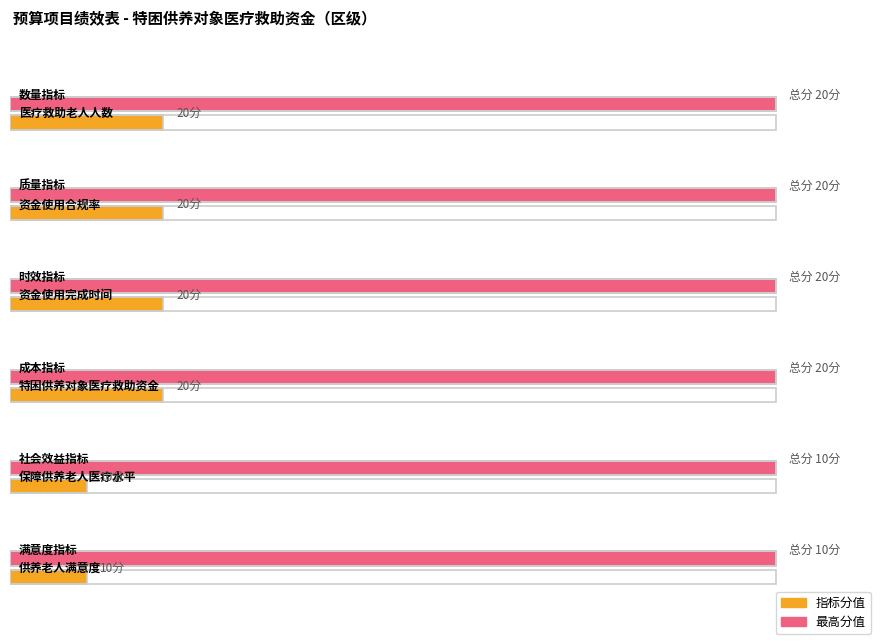

What position from the right is 资金使用合规率?

5